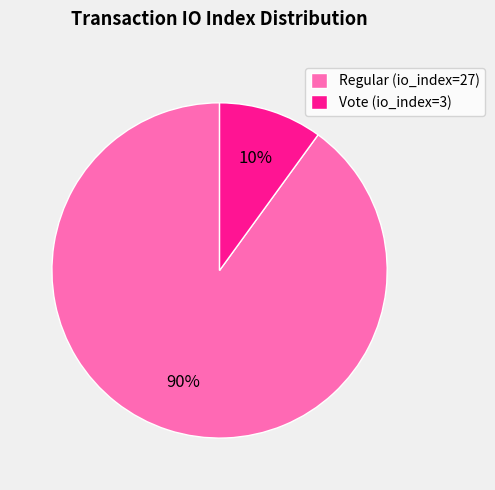

To the nearest percent, what is the combined percentage of Vote (io_index=3) and Regular (io_index=27)?

100%